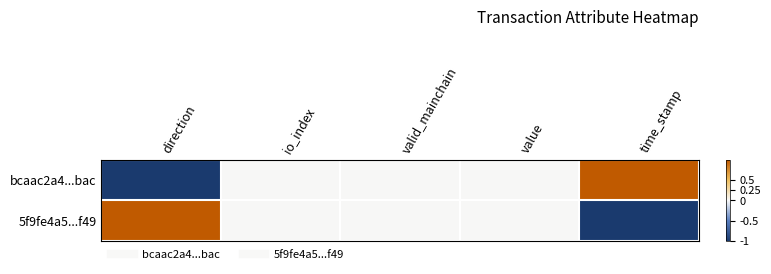

Reading left to right, what are all the values shown in this chart?

bcaac2a4...bac: direction=-1	io_index=0	valid_mainchain=0	value=0	time_stamp=1
5f9fe4a5...f49: direction=1	io_index=0	valid_mainchain=0	value=0	time_stamp=-1